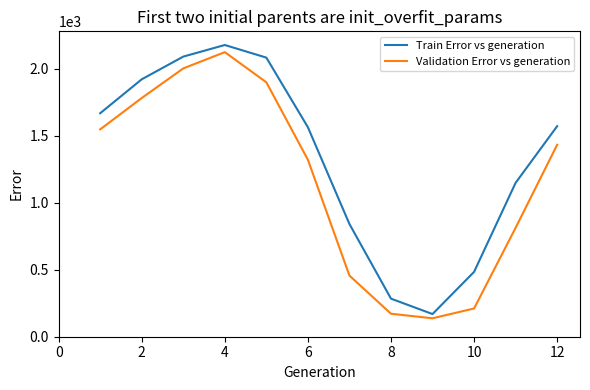

Does the chart have visible grid lines?

No